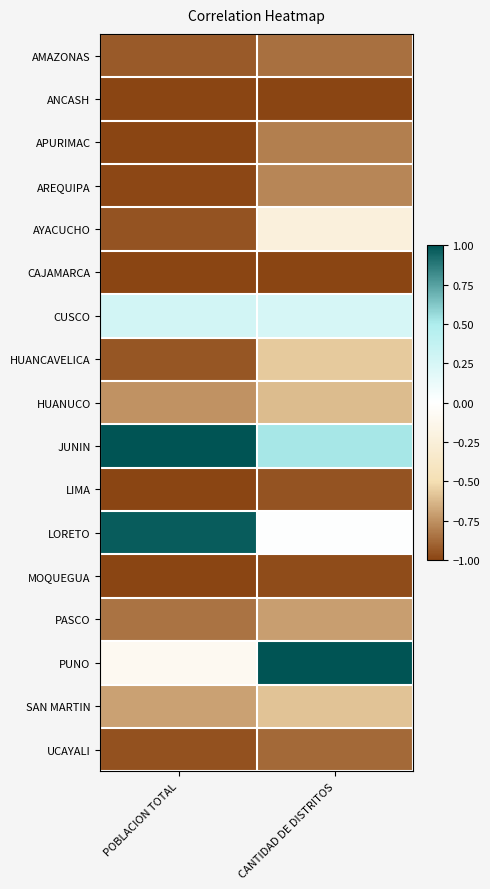

Which series changed the most between POBLACION TOTAL and CANTIDAD DE DISTRITOS?

PUNO